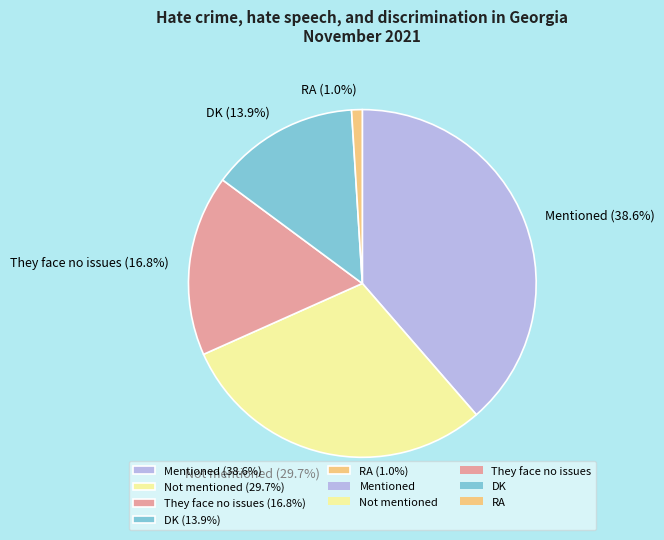

To the nearest percent, what portion does They face no issues represent?

17%